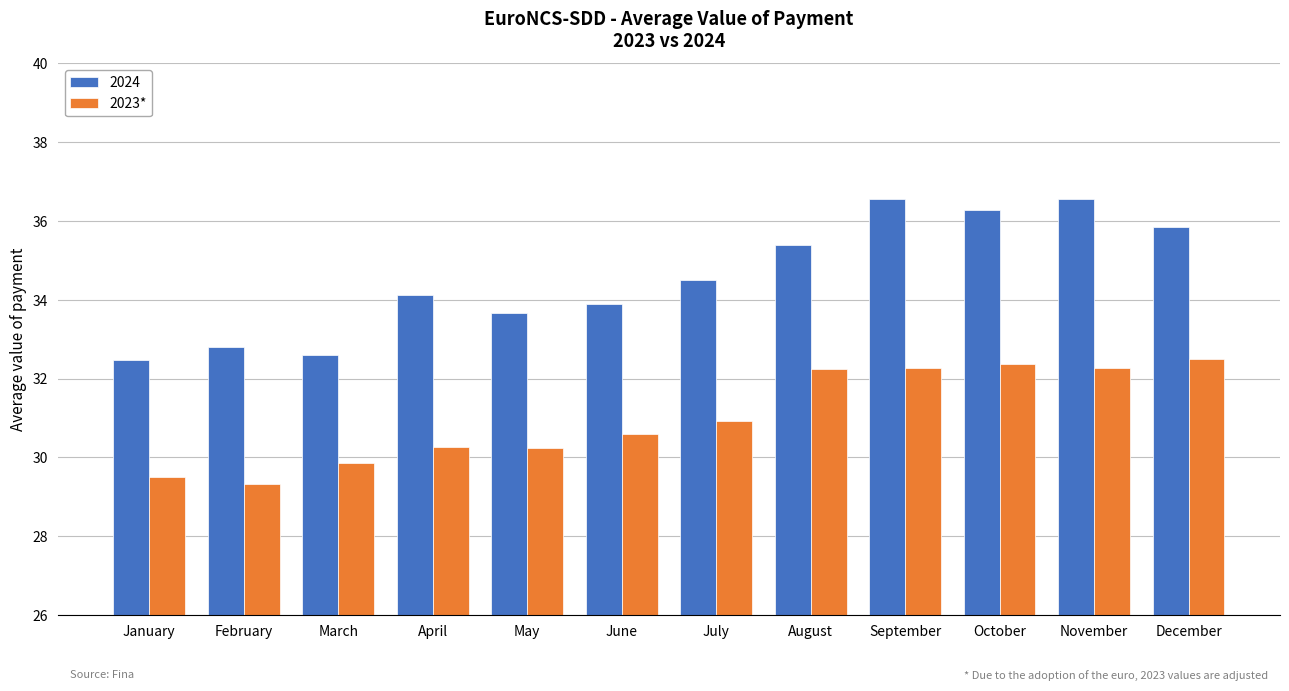

How many bars are there in total?

24